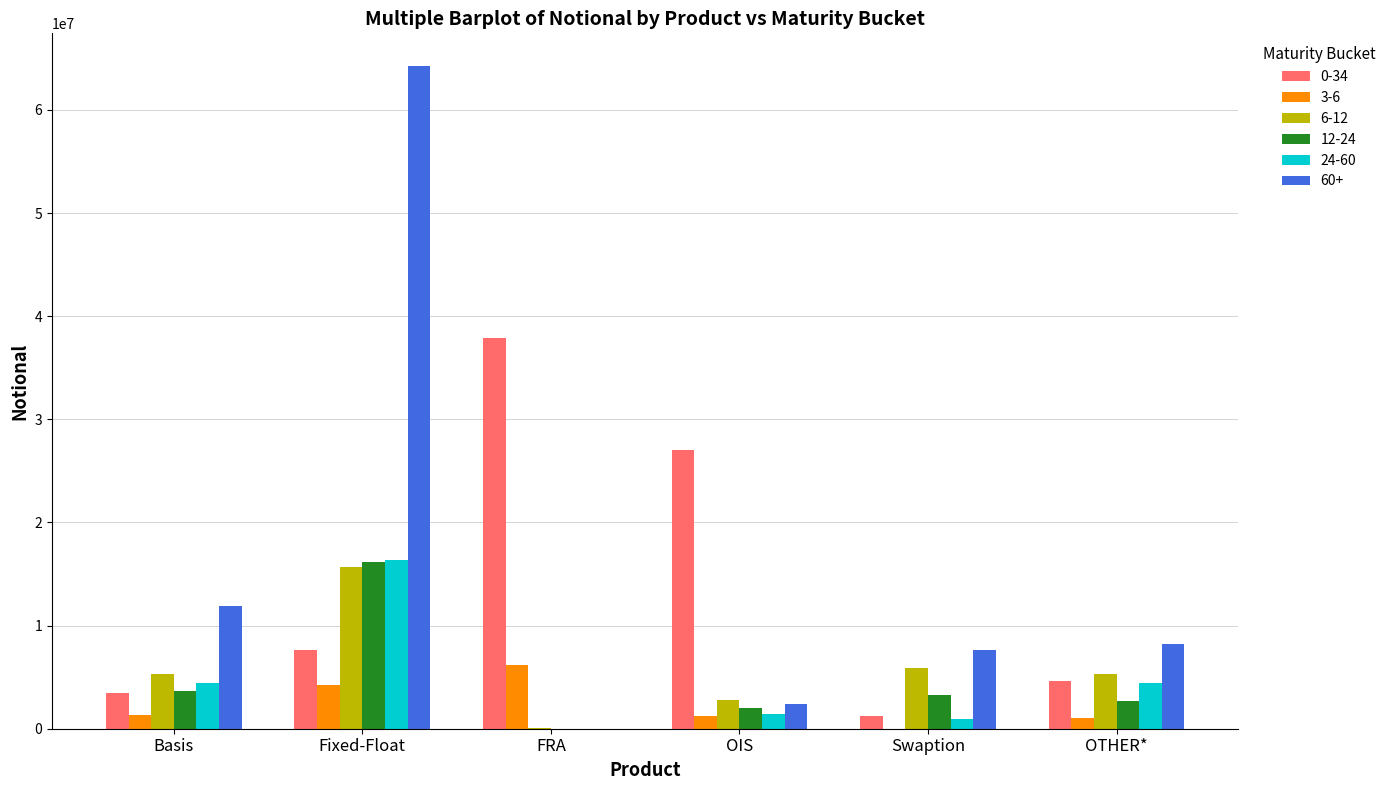

True or false: 60+ has a value of 30763465 at Fixed-Float.

False